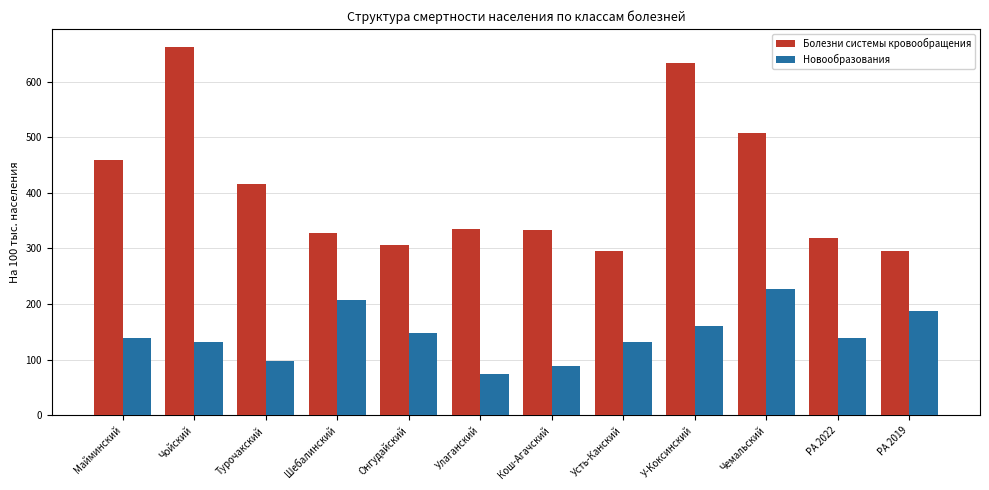

What is the greatest value displayed?

661.6